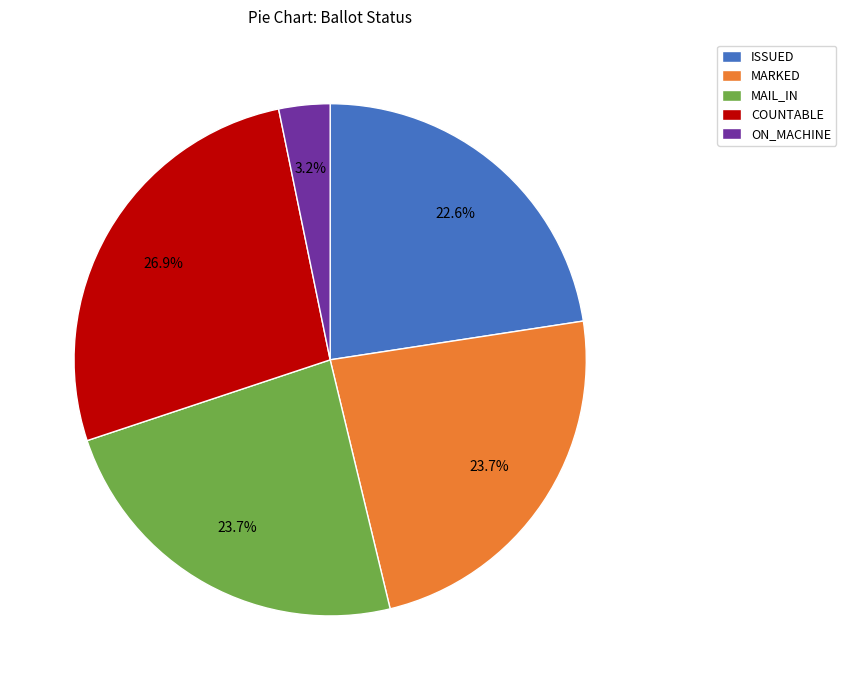

Does any single category account for the majority?

No